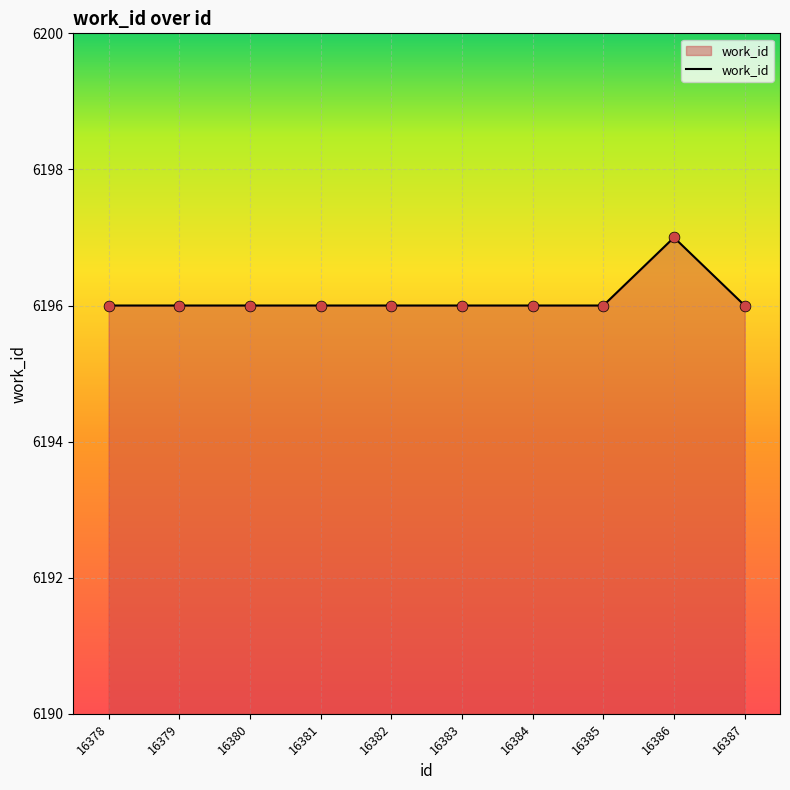

Between 16386 and 16378, which is larger?

16386